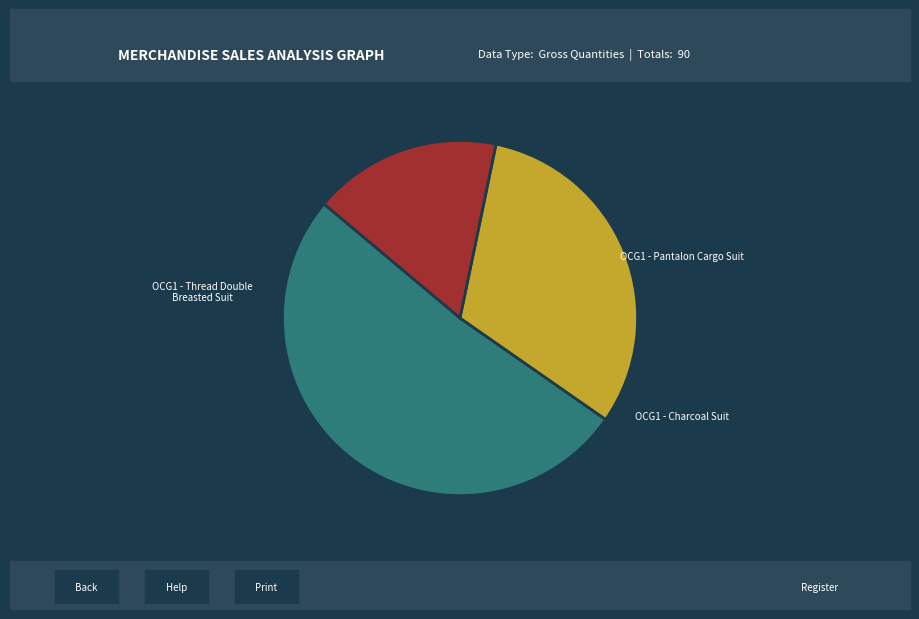

Does any single category account for the majority?

Yes